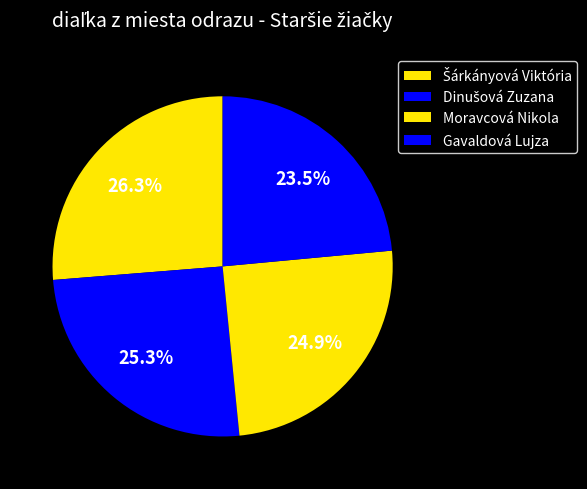

To the nearest percent, what portion does Gavaldová Lujza represent?

24%